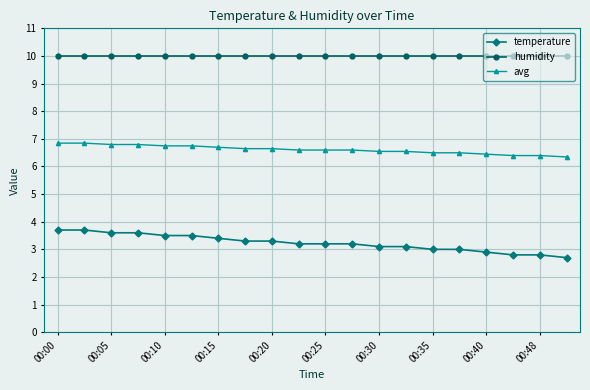

Reading right to left, list all the values displayed in this chart.

temperature: 2.7	2.8	2.8	2.9	3.0	3.0	3.1	3.1	3.2	3.2	3.2	3.3	3.3	3.4	3.5	3.5	3.6	3.6	3.7	3.7
humidity: 10.0	10.0	10.0	10.0	10.0	10.0	10.0	10.0	10.0	10.0	10.0	10.0	10.0	10.0	10.0	10.0	10.0	10.0	10.0	10.0
avg: 6.3	6.4	6.4	6.4	6.5	6.5	6.5	6.5	6.6	6.6	6.6	6.6	6.6	6.7	6.7	6.7	6.8	6.8	6.8	6.8